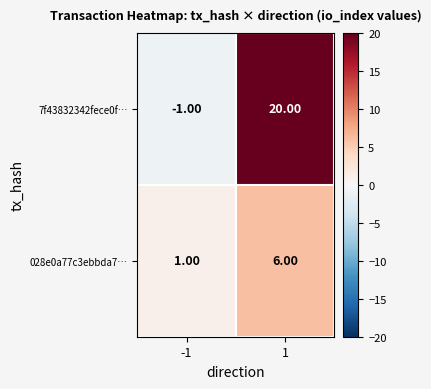

What is the average value of the 028e0a77c3ebbda7… series?

4